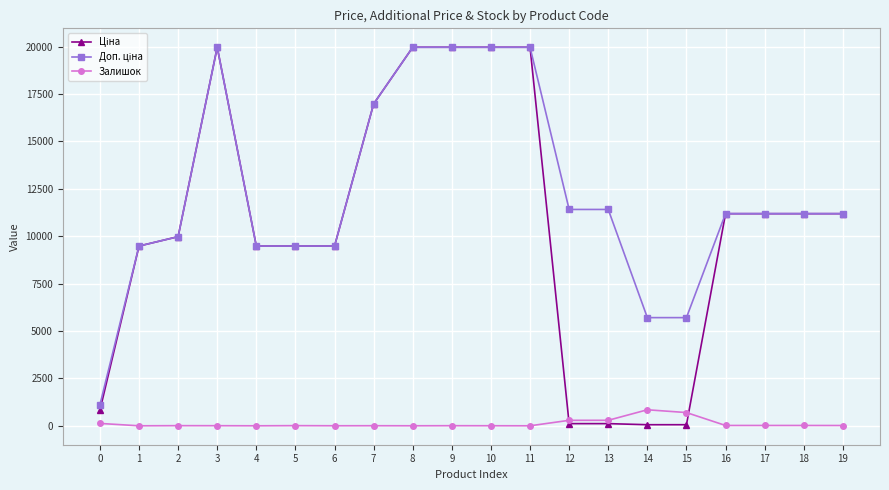

What is the greatest value displayed?

19964.2